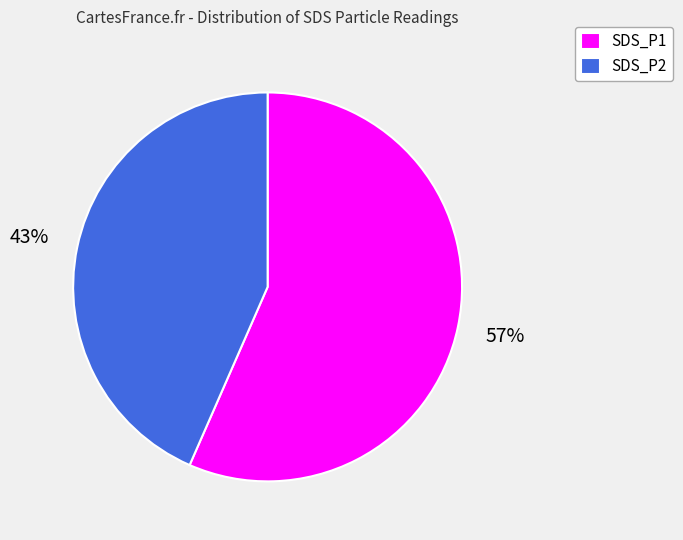

Between SDS_P2 and SDS_P1, which is larger?

SDS_P1